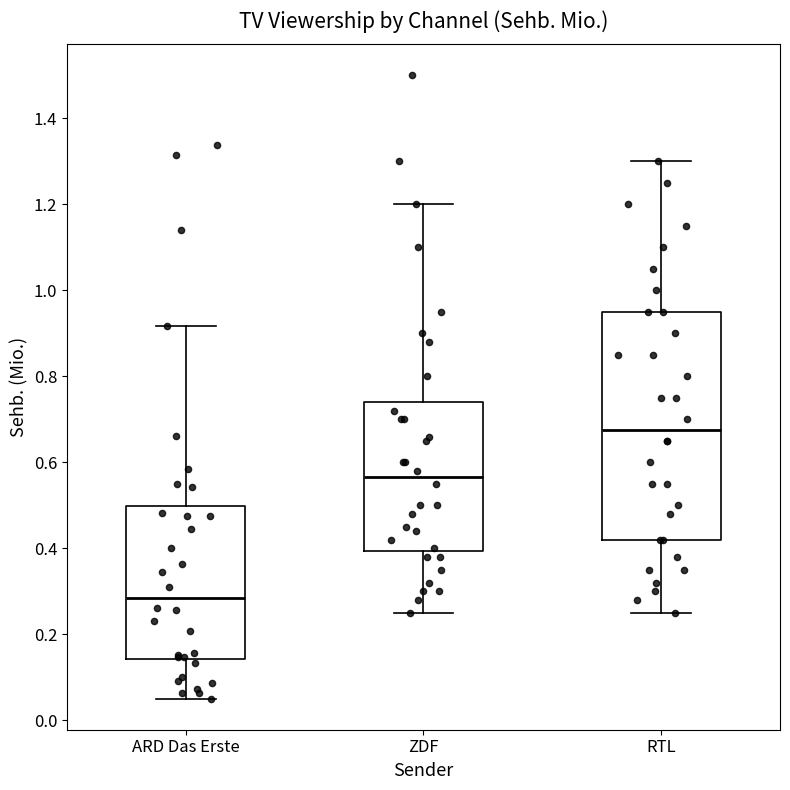

Reading left to right, read every box against the y-axis: the position of its median line, the range the box covers, and the ends of its whiskers. The values are not printed on the chart, so give them approximately, as read against the axis.

ARD Das Erste: median 0.28, box 0.14 to 0.50, whiskers 0.06 to 0.92
ZDF: median 0.56, box 0.40 to 0.74, whiskers 0.26 to 1.20
RTL: median 0.68, box 0.42 to 0.96, whiskers 0.26 to 1.30